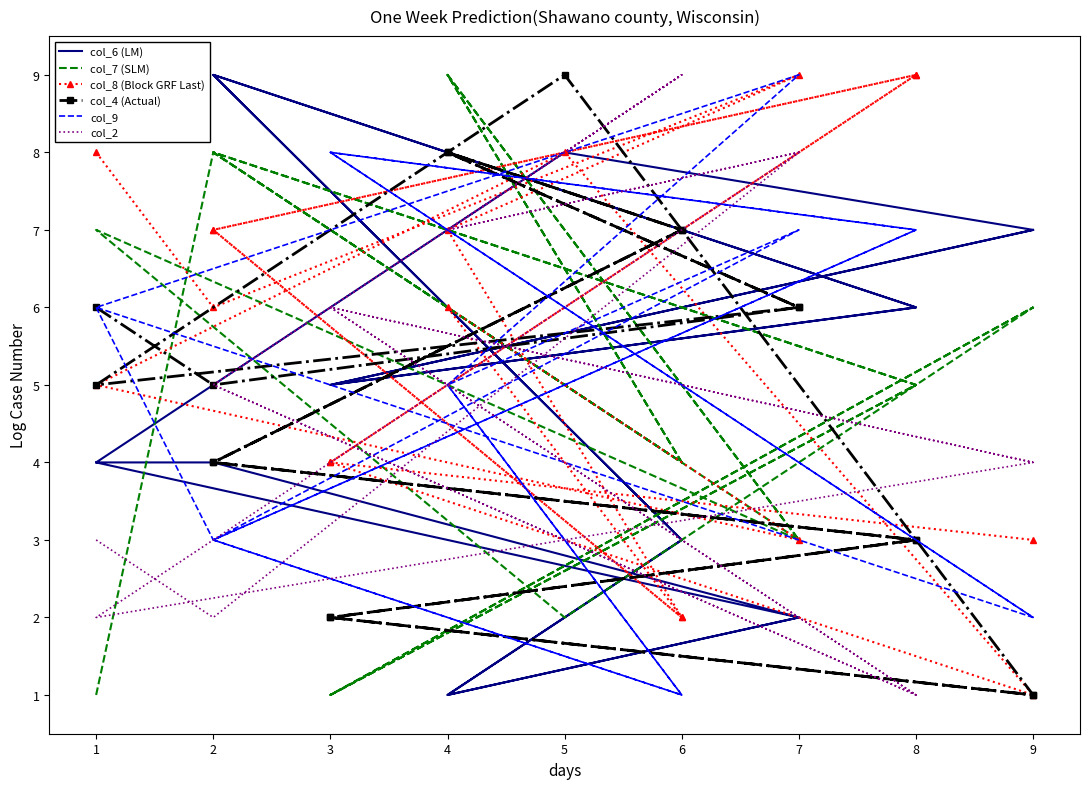

What are all the series names shown in the legend?

col_6 (LM), col_7 (SLM), col_8 (Block GRF Last), col_4 (Actual), col_9, col_2